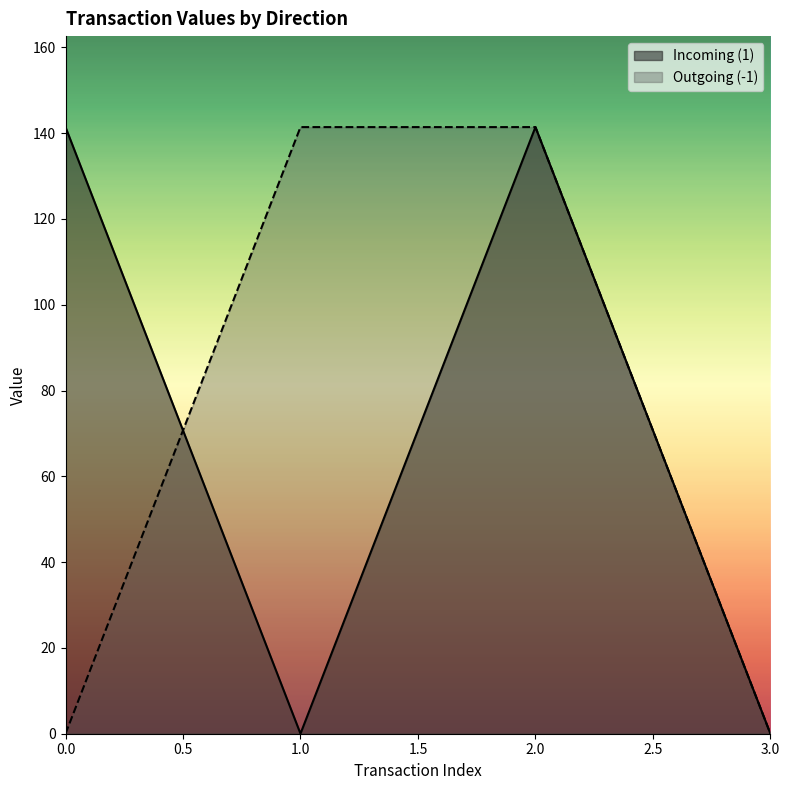

How many data points in io_index are above 1?

2